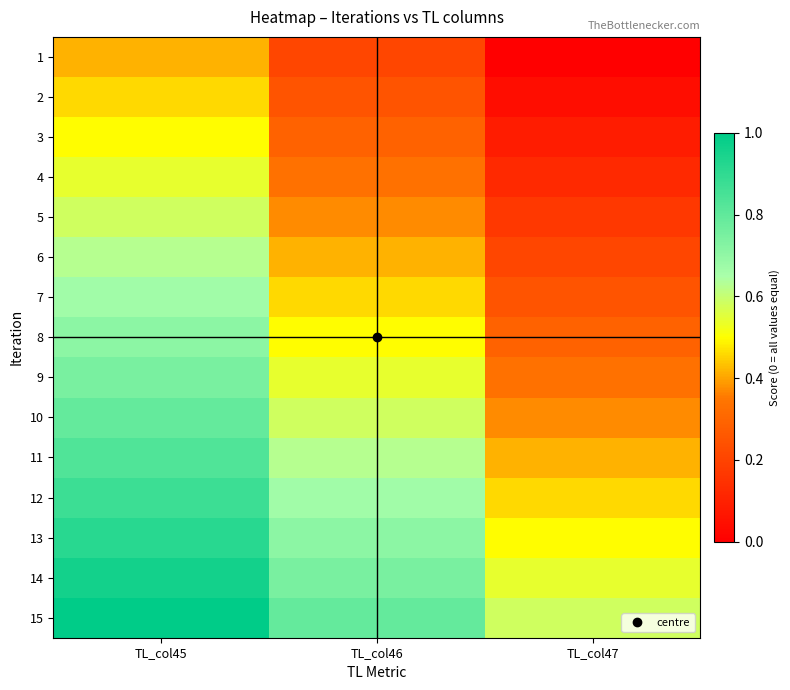

Which category has the lowest value across all series?

TL_col47